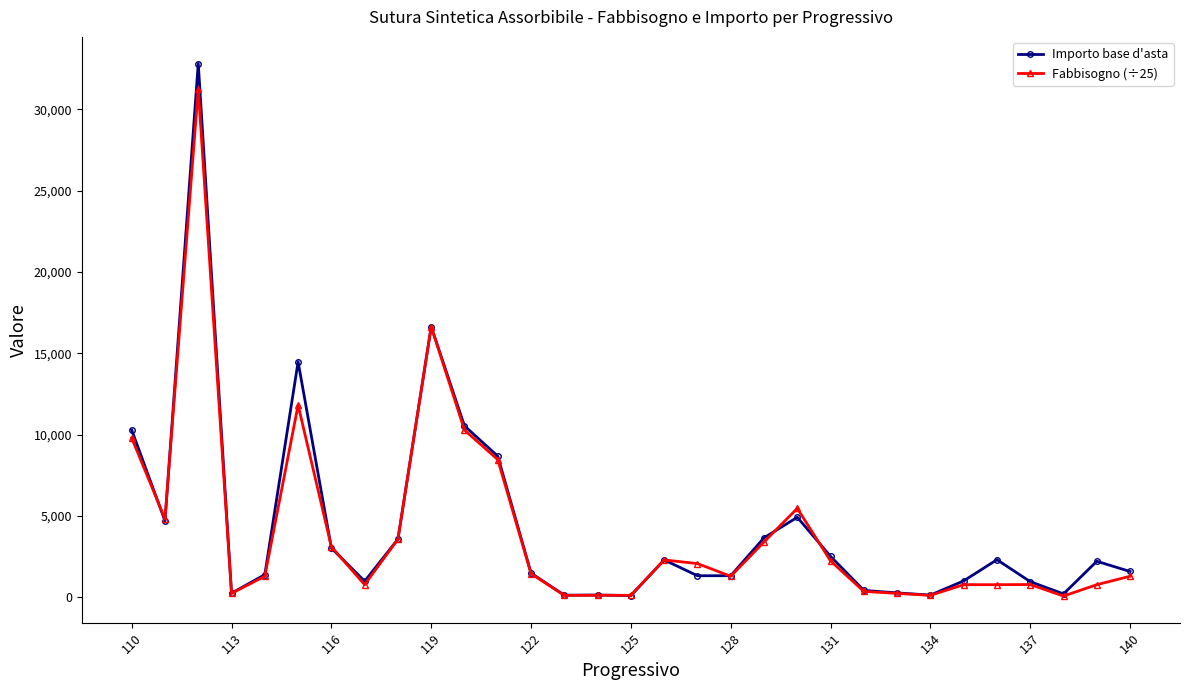

In Importo base d'asta, how many points are higher than both neighbors (excluding endpoints)?

8